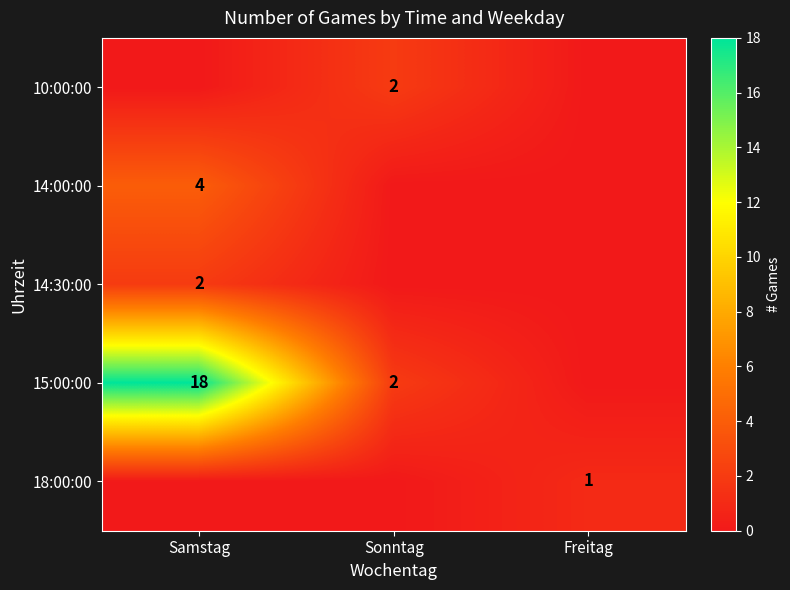

True or false: 14:30:00 has a value of 3 at Samstag.

False